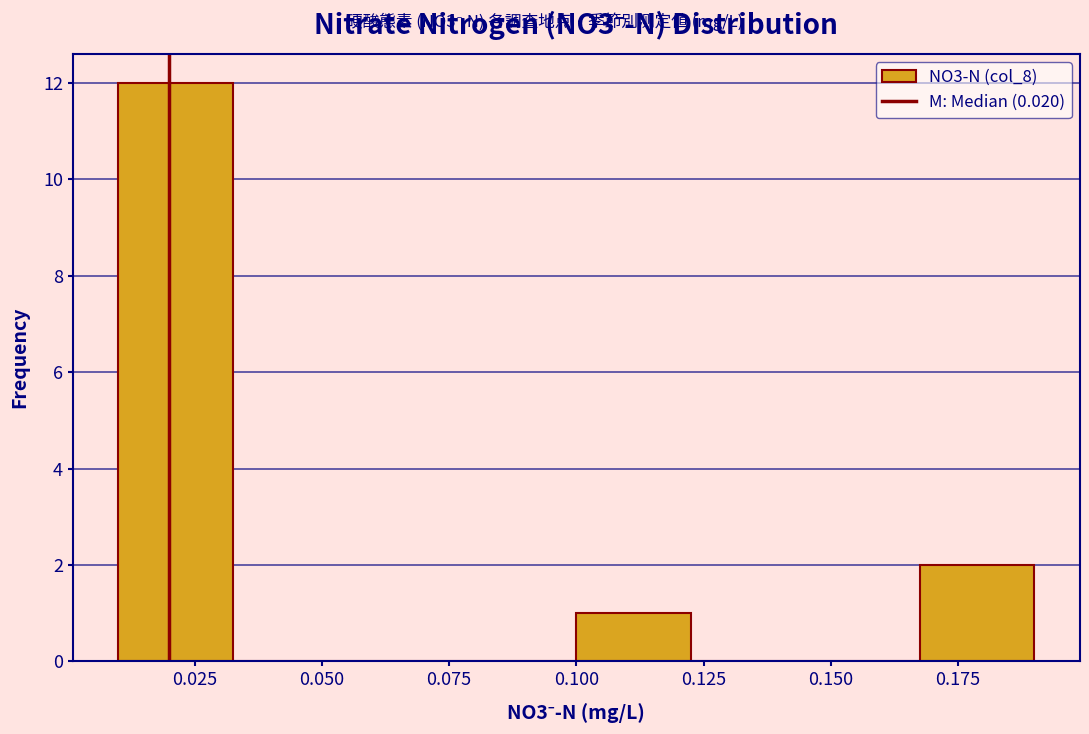

Over which range of the x-axis is the bar tallest?

0.010 to 0.035